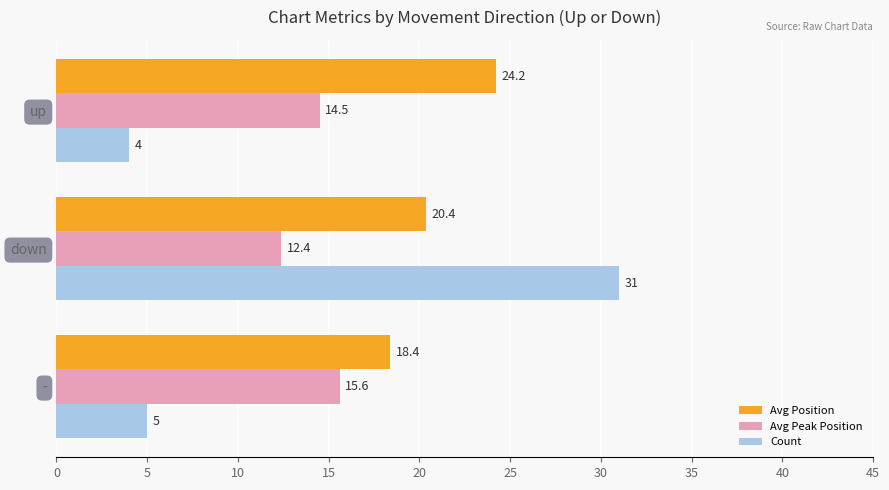

Which series has the widest spread of values?

Count